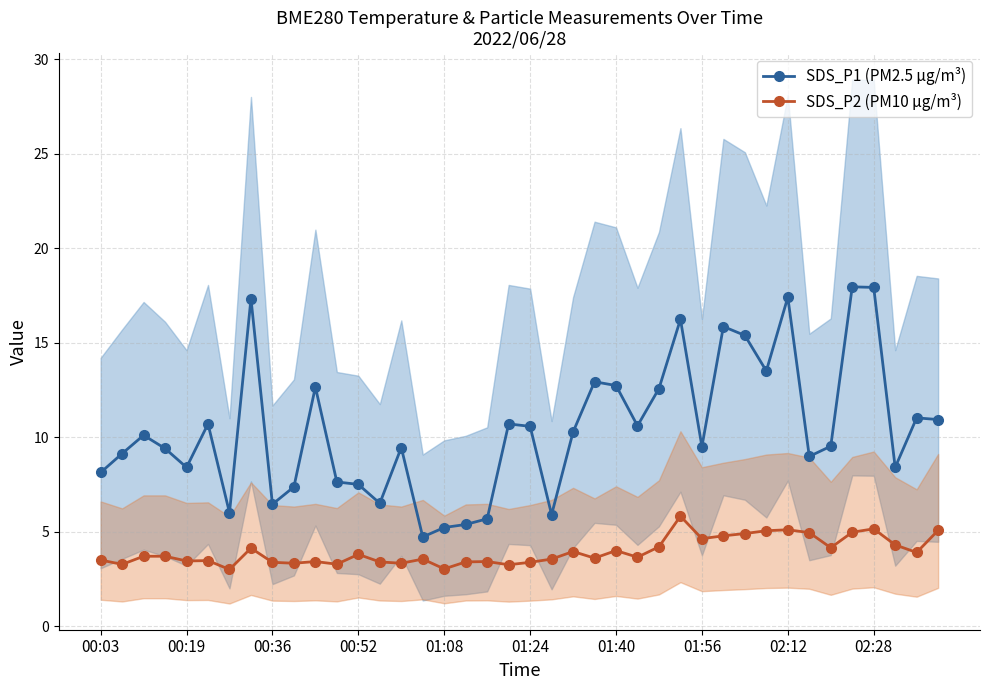

Is it true that SDS_P2 (PM10 µg/m³) equals 4.6 at 01:56?

True